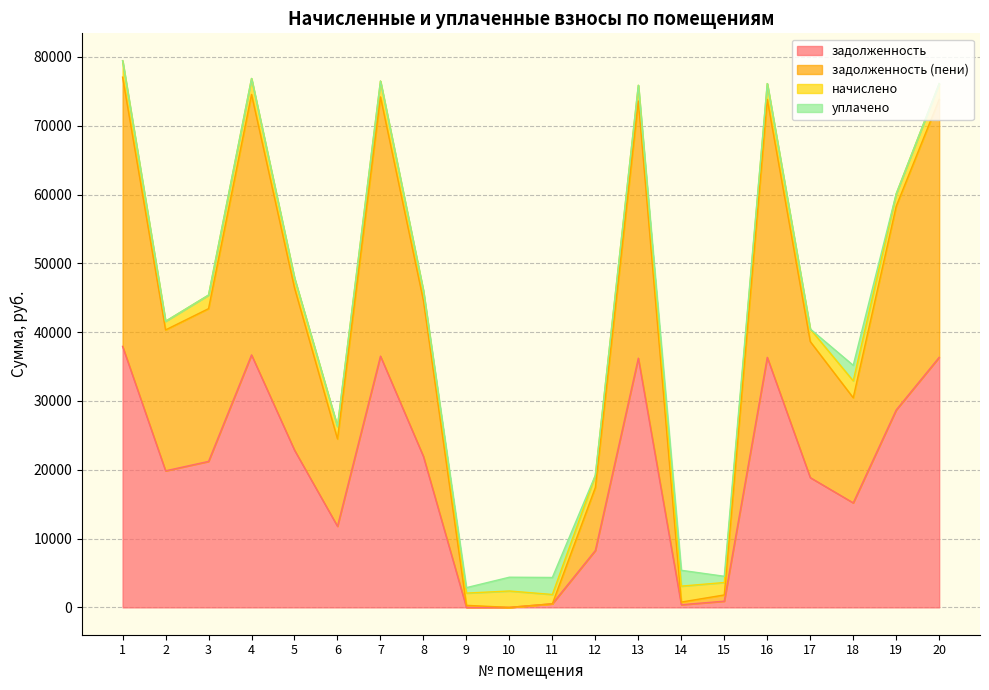

Which series has the largest total across all categories?

задолженность (пени)